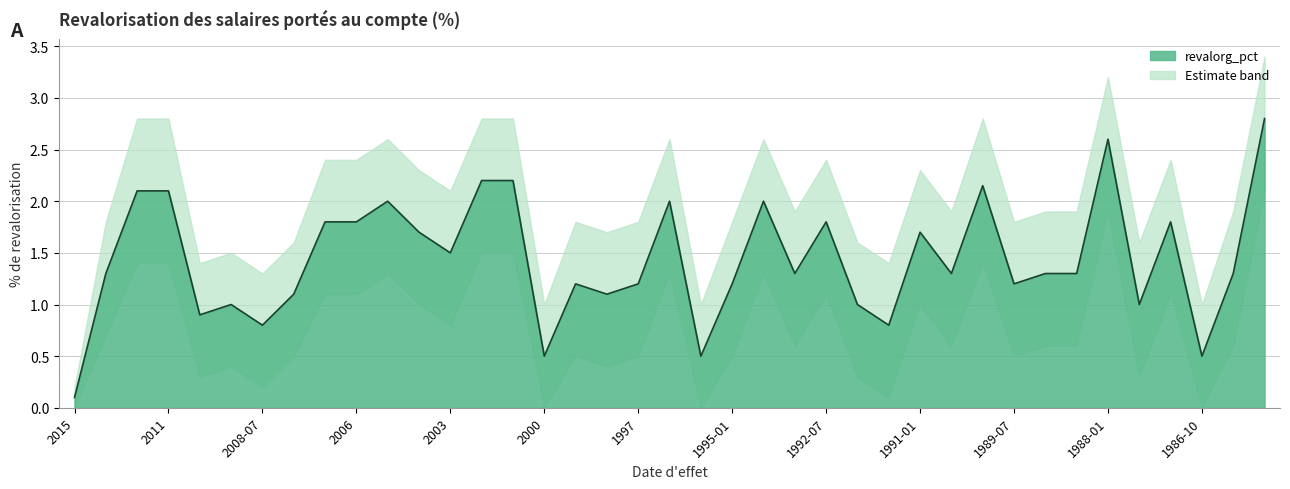

What is the maximum value shown in the chart?

2.8